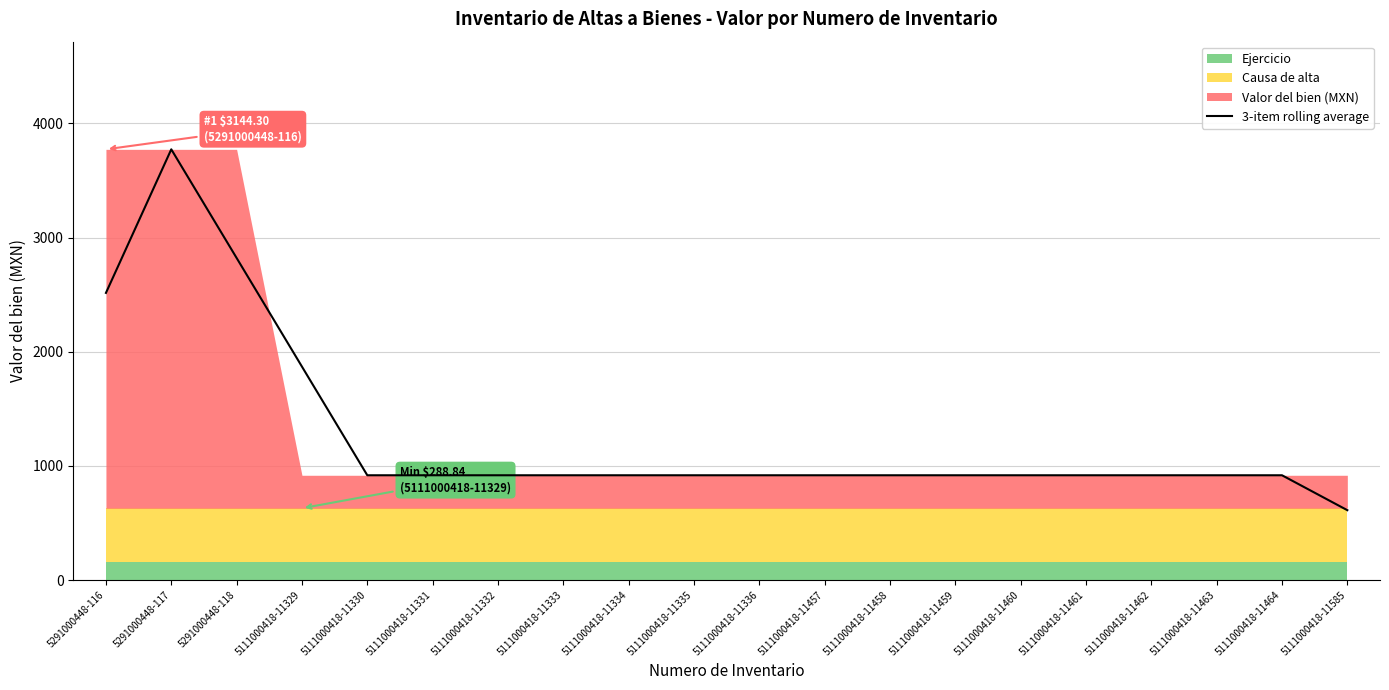

True or false: the data shows 917.7 at 5111000418-11460.

True